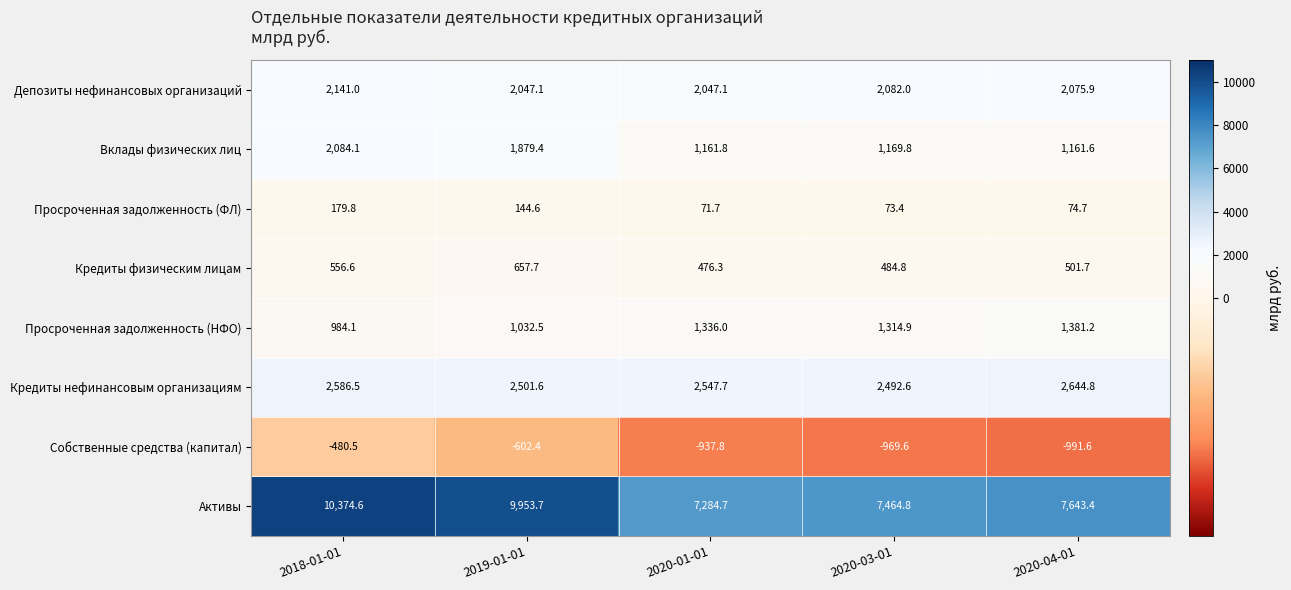

What is the total value across all series at 2020-01-01?

13987.5